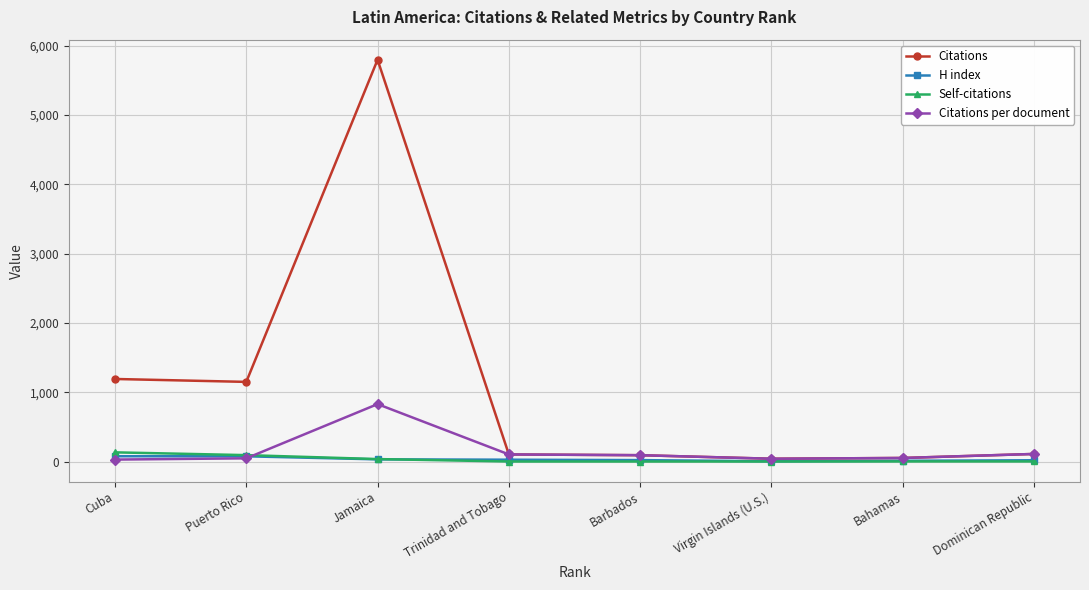

The value of Citations at Jamaica is 5798.0. True or false?

True